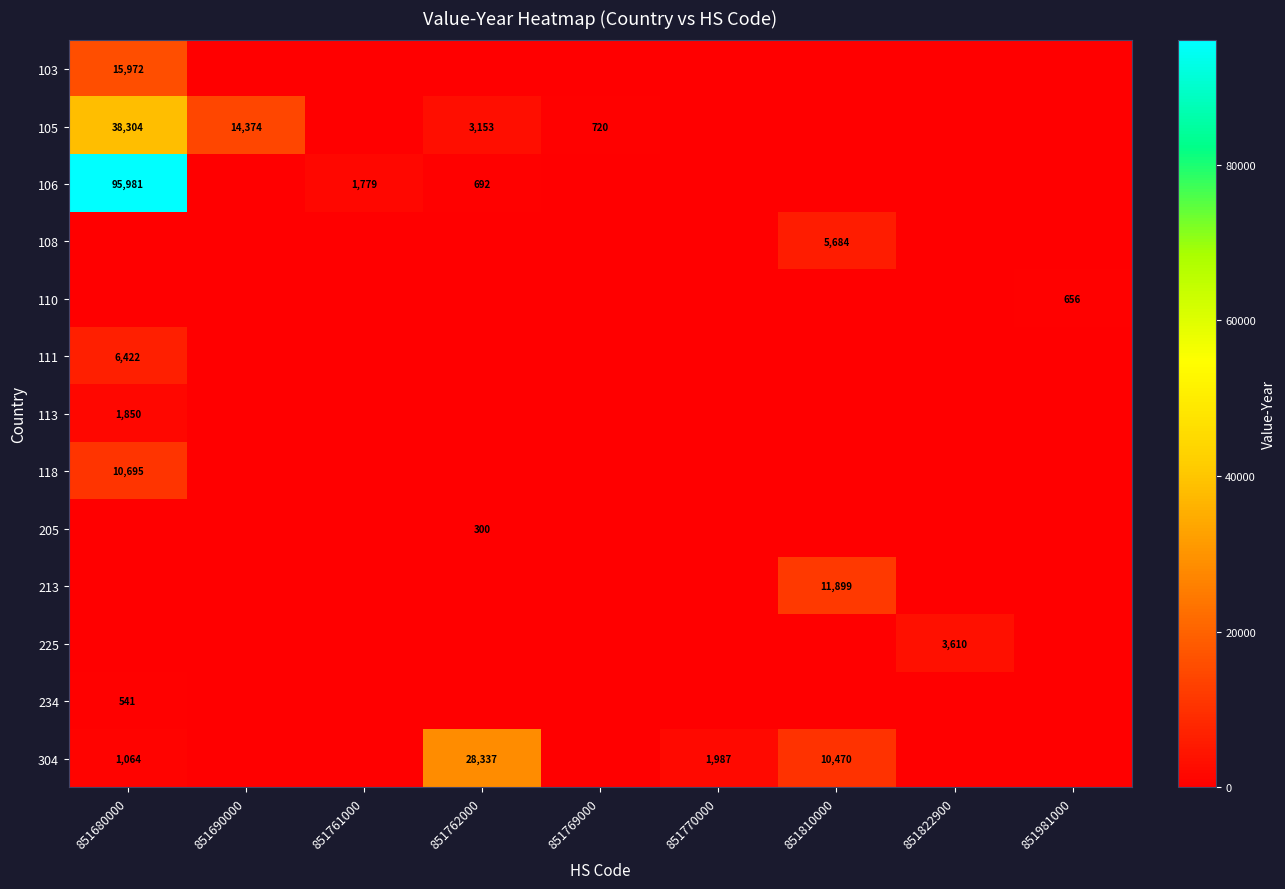

The value of 304 at 851762000 is 19714. True or false?

False